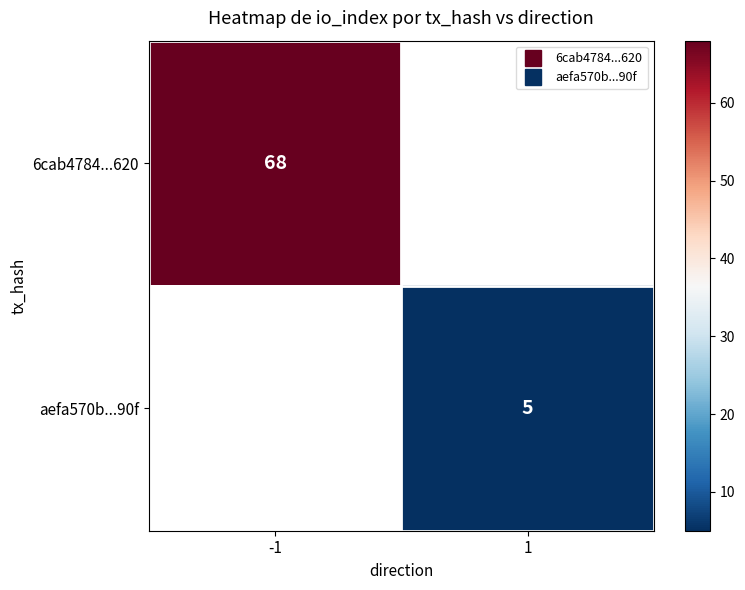

Which series has the largest range (max minus min)?

6cab4784...620